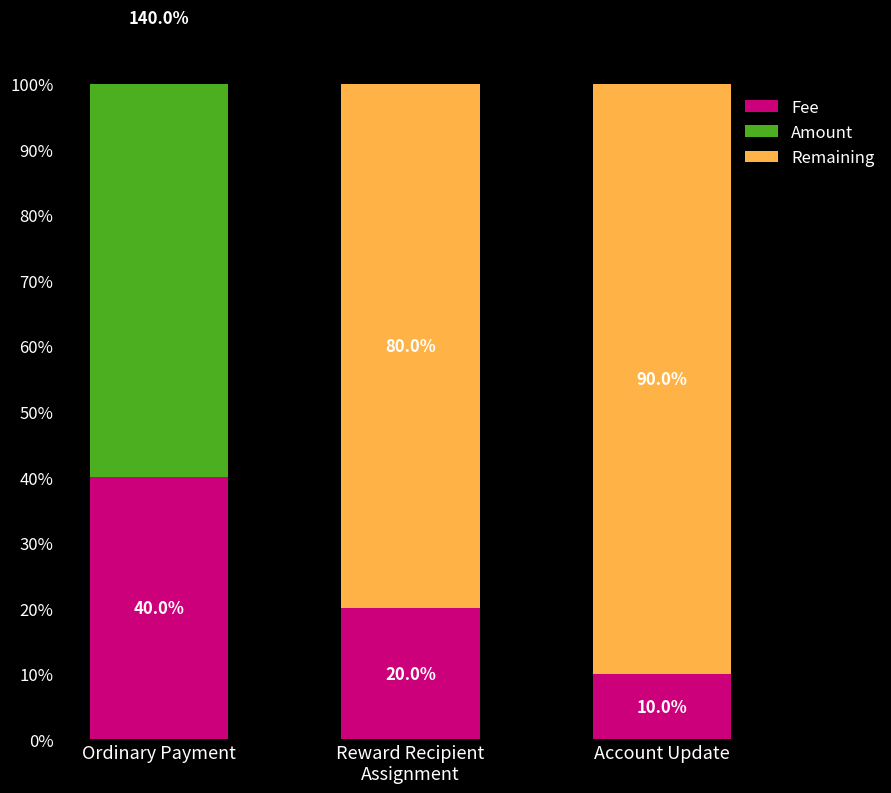

What is the greatest value displayed?

140